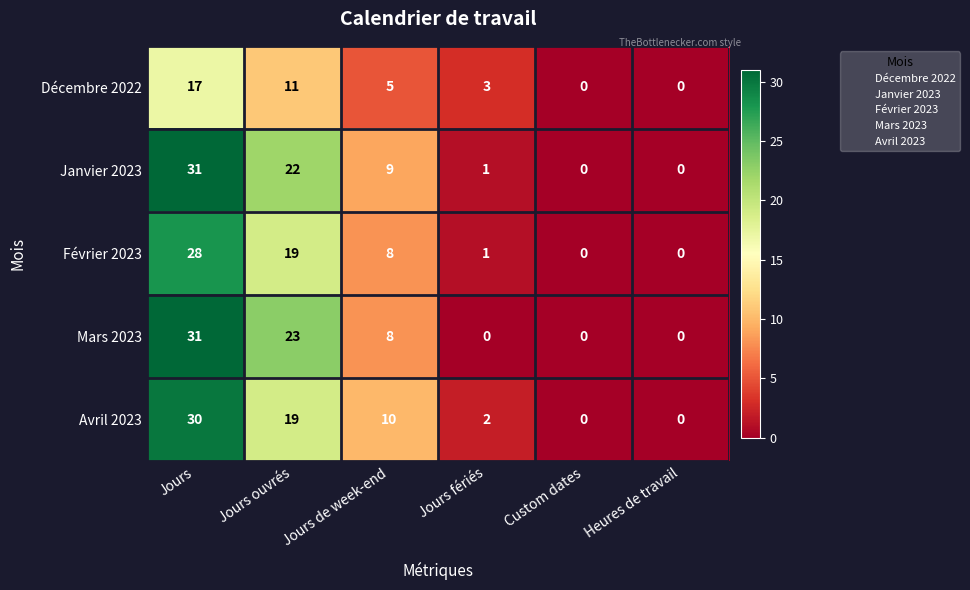

How many values in Décembre 2022 are above zero?

4